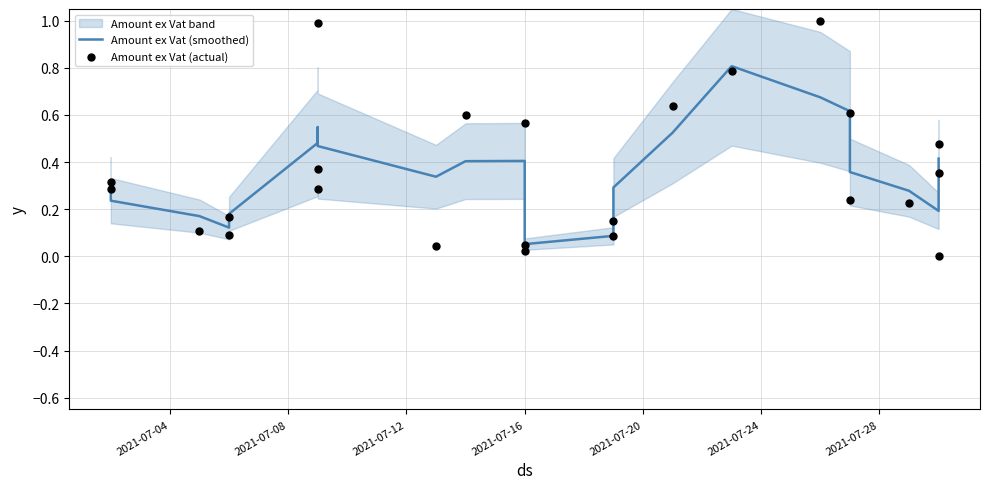

At how many categories does at least one series exceed 0?

24